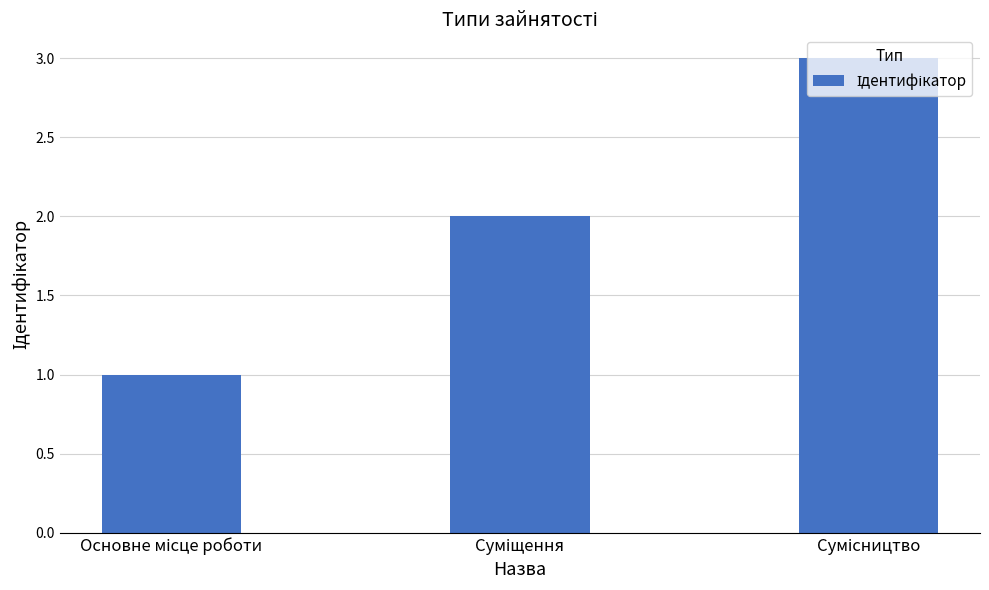

What is the minimum value shown in the chart?

1